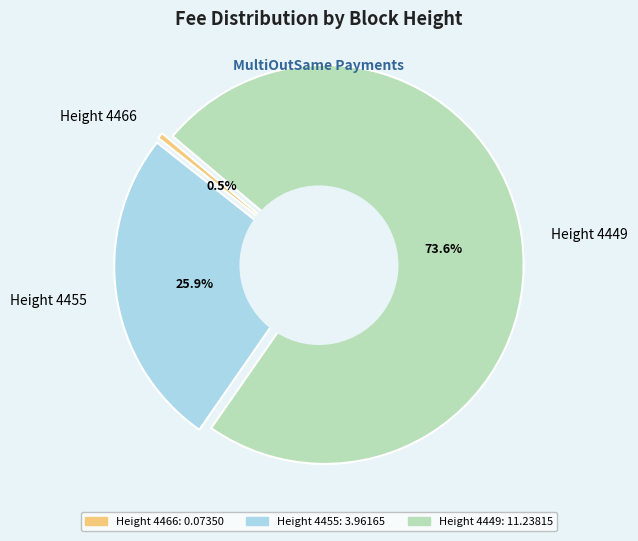

Which category has the smallest portion of the pie?

Height 4466